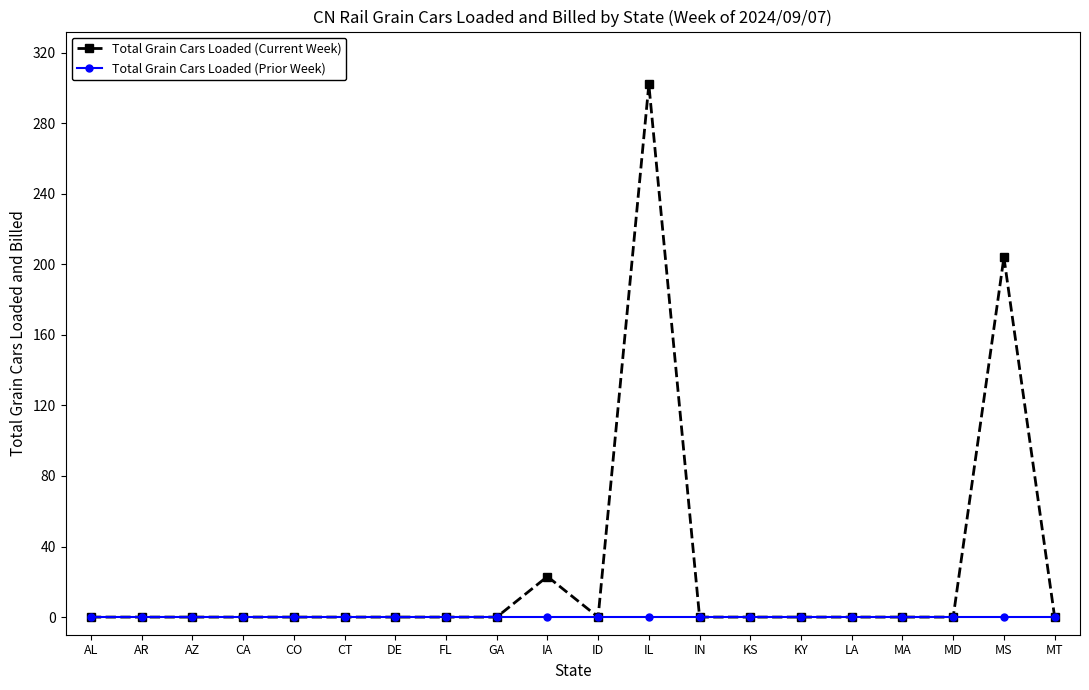

At which category is the sum across all series the highest?

IL